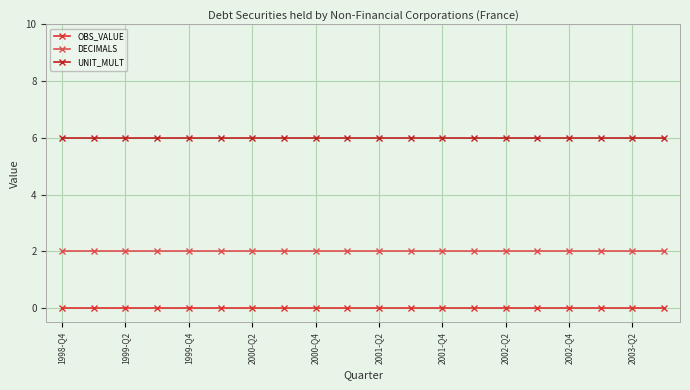

Is this an area chart (filled region under the line)?

No